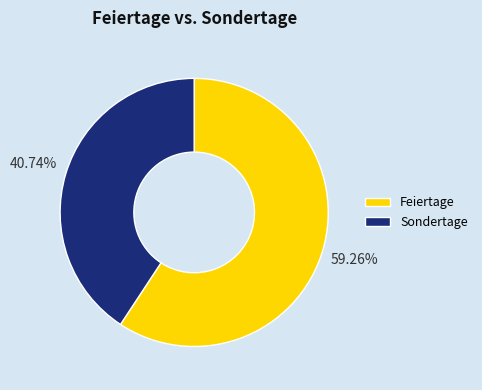

Which has a higher value, Feiertage or Sondertage?

Feiertage